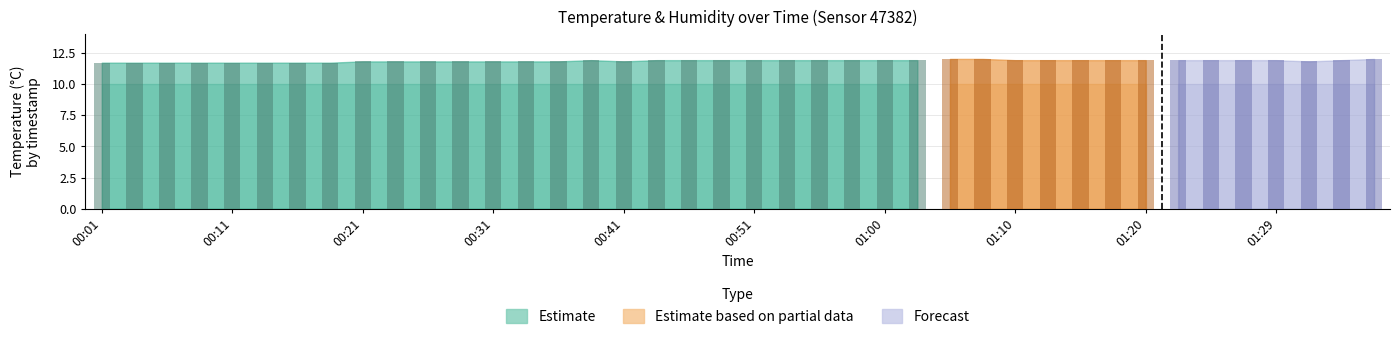

What is the difference between the maximum and minimum values?

0.3